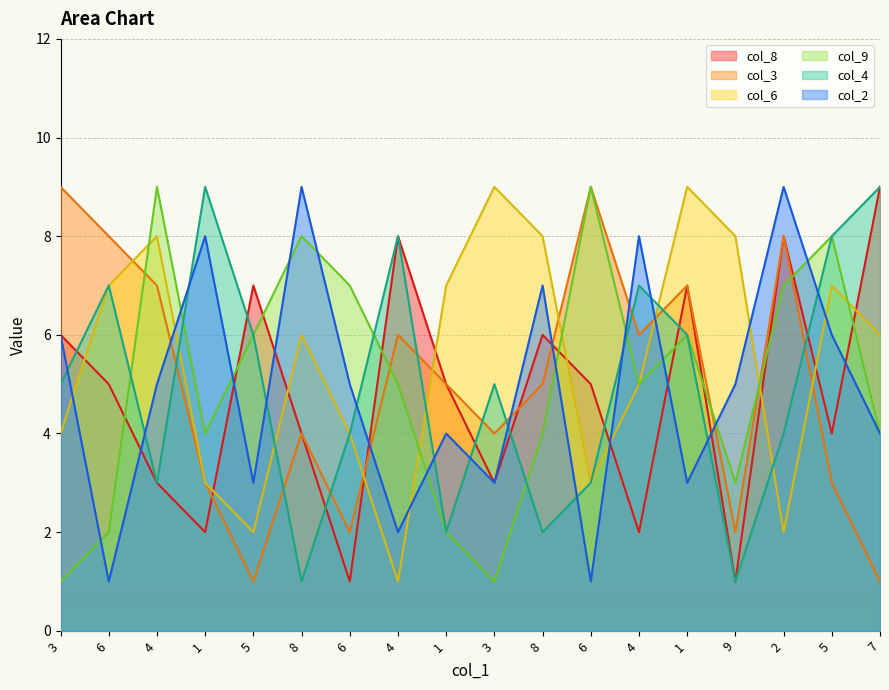

Reading left to right, list all the values displayed in this chart.

col_8: 3=6	6=5	4=3	1=2	5=7	8=4	6=1	4=8	1=5	3=3	8=6	6=5	4=2	1=7	9=1	2=8	5=4	7=9
col_3: 3=9	6=8	4=7	1=3	5=1	8=4	6=2	4=6	1=5	3=4	8=5	6=9	4=6	1=7	9=2	2=8	5=3	7=1
col_6: 3=4	6=7	4=8	1=3	5=2	8=6	6=4	4=1	1=7	3=9	8=8	6=3	4=5	1=9	9=8	2=2	5=7	7=6
col_9: 3=1	6=2	4=9	1=4	5=6	8=8	6=7	4=5	1=2	3=1	8=4	6=9	4=5	1=6	9=3	2=7	5=8	7=4
col_4: 3=5	6=7	4=3	1=9	5=6	8=1	6=4	4=8	1=2	3=5	8=2	6=3	4=7	1=6	9=1	2=4	5=8	7=9
col_2: 3=6	6=1	4=5	1=8	5=3	8=9	6=5	4=2	1=4	3=3	8=7	6=1	4=8	1=3	9=5	2=9	5=6	7=4